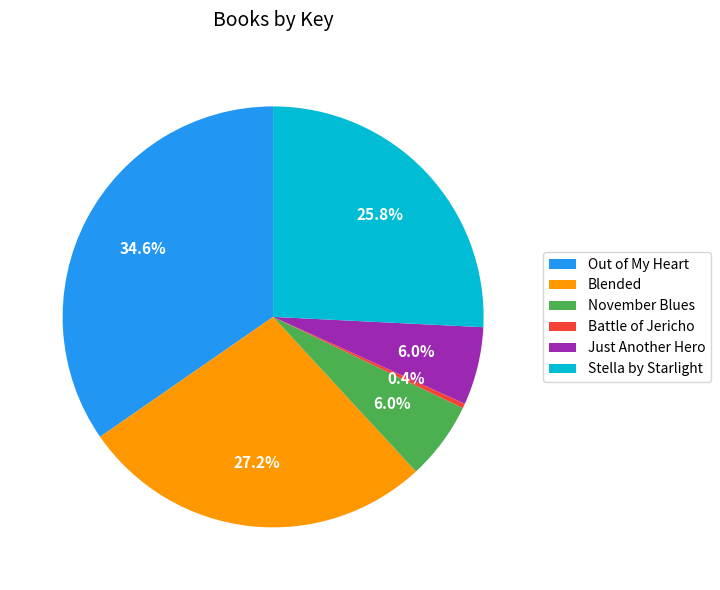

Is there a majority slice in this chart?

No